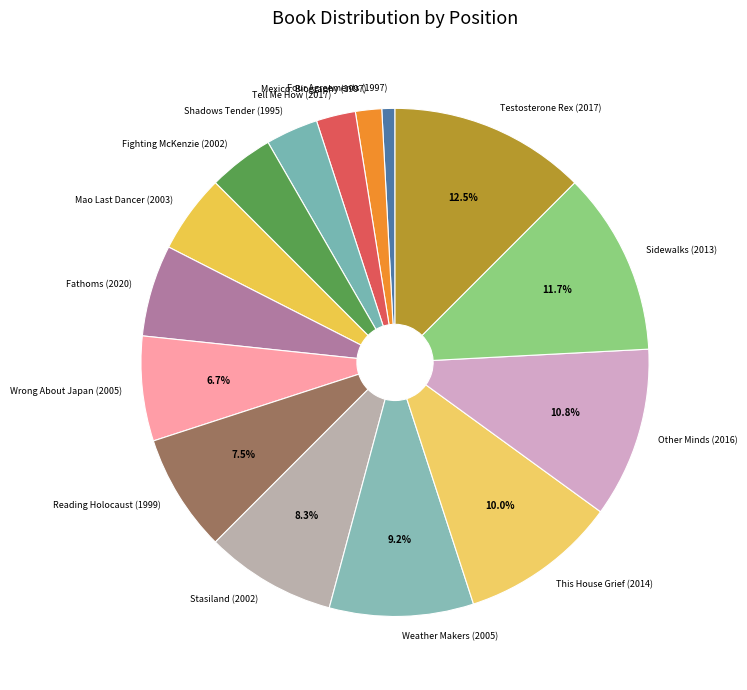

Count the number of slices in the pie.

15